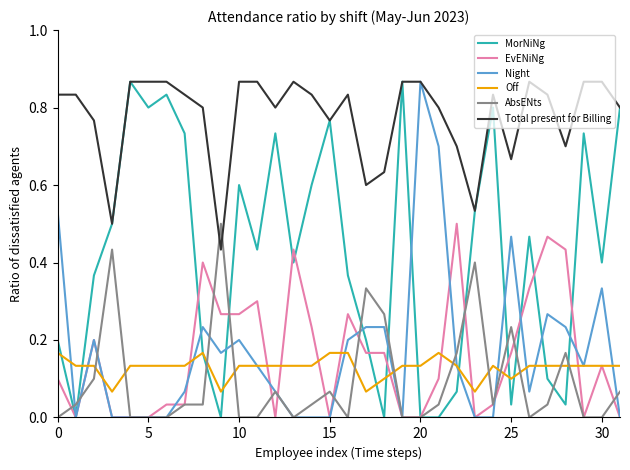

True or false: MorNiNg has more than 2 interior local peaks.

True